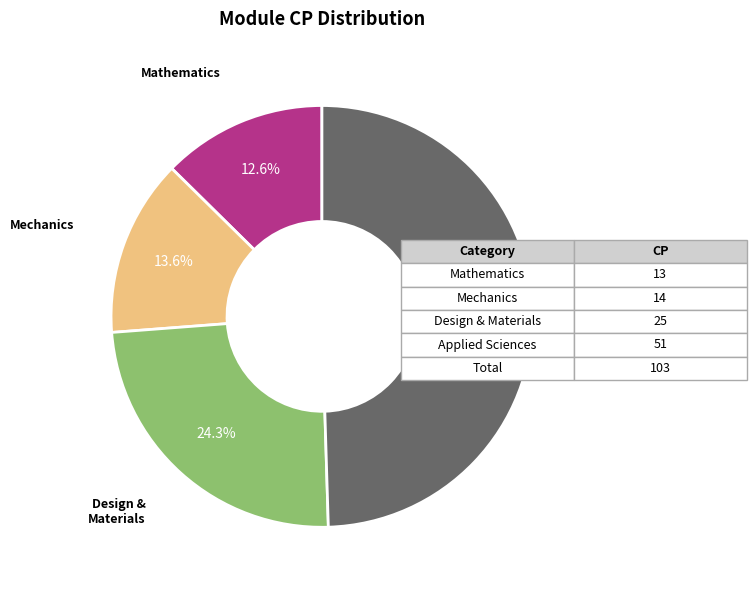

Does any single category account for the majority?

No